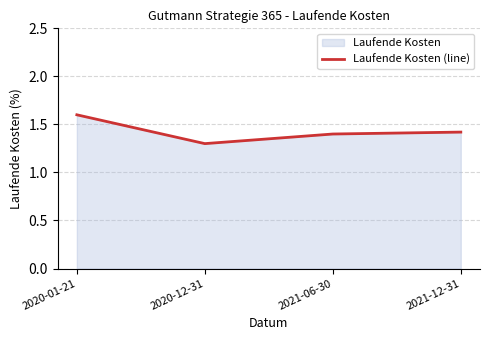

The chart shows a value of 1.6 at 2020-01-21. True or false?

True